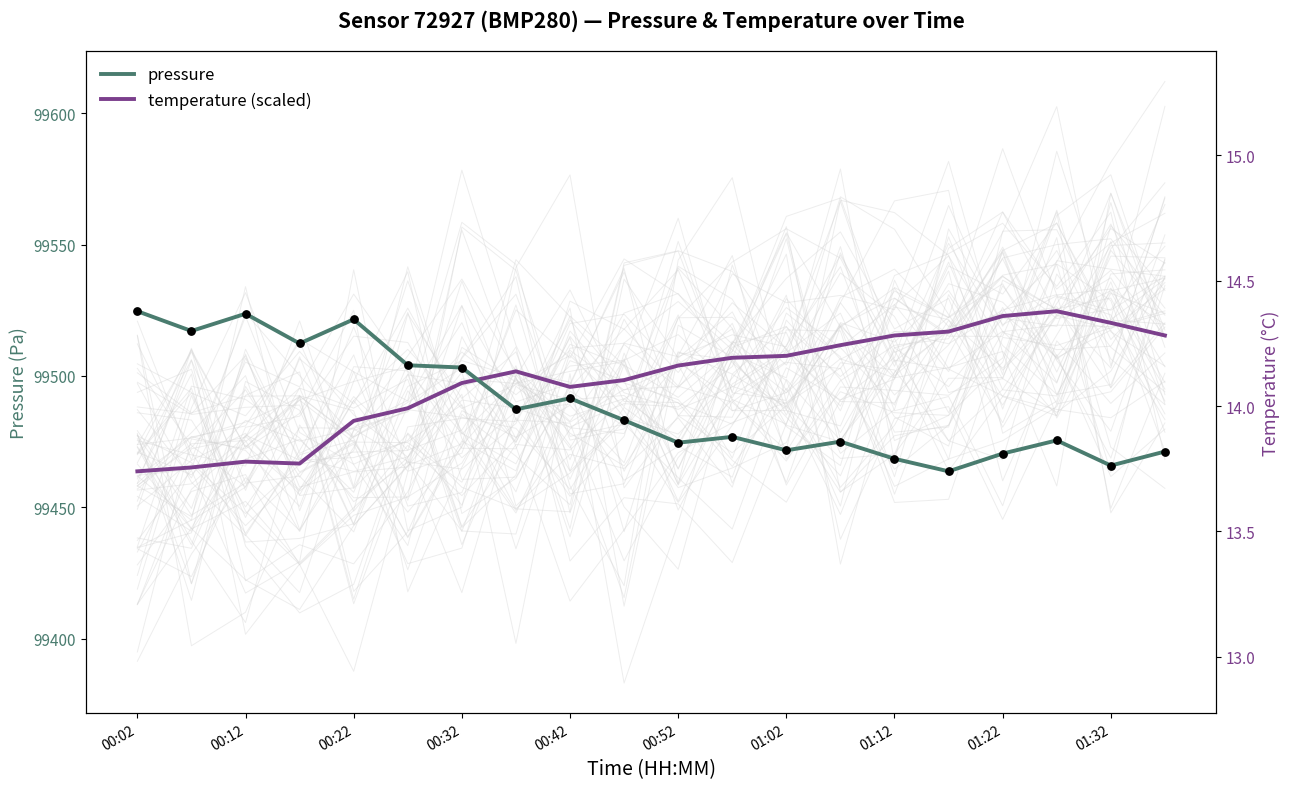

Which series has the largest Y range (max minus min)?

pressure